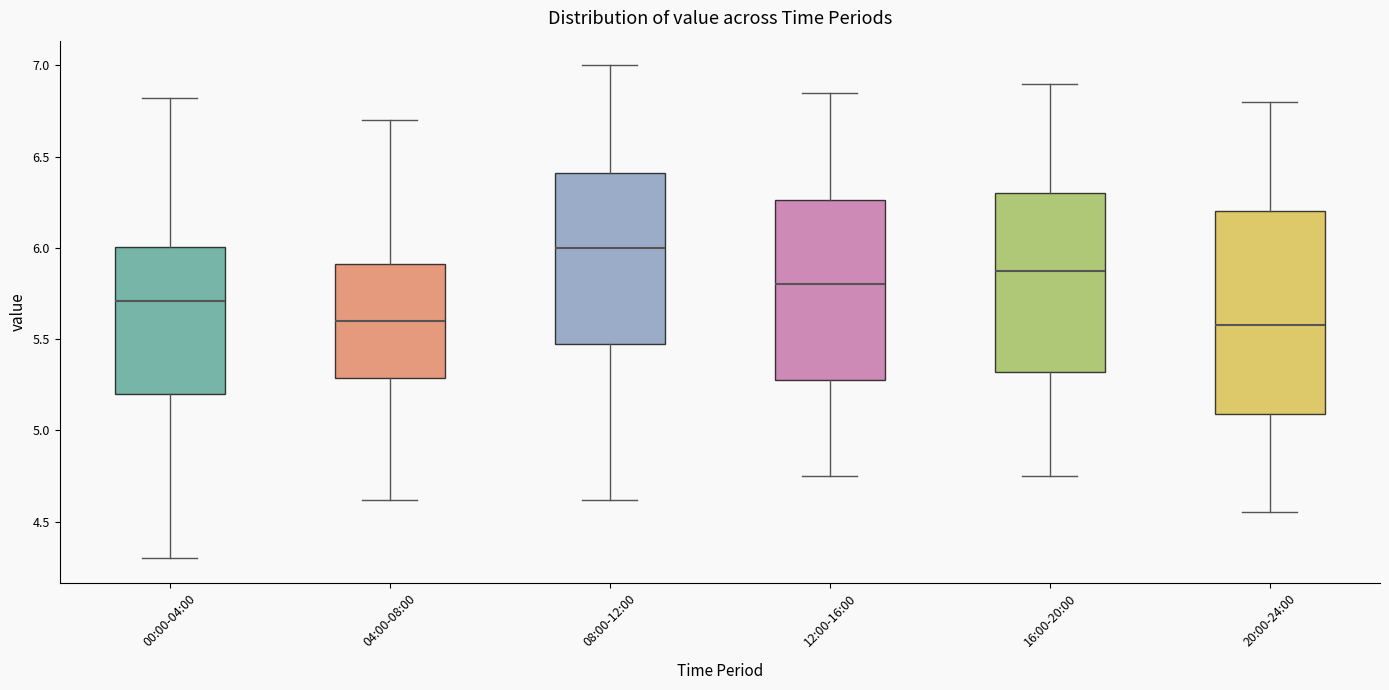

Reading left to right, read every box against the y-axis: the position of its median line, the range the box covers, and the ends of its whiskers. The values are not printed on the chart, so give them approximately, as read against the axis.

00:00-04:00: median 5.70, box 5.20 to 6.00, whiskers 4.30 to 6.80
04:00-08:00: median 5.60, box 5.30 to 5.90, whiskers 4.60 to 6.70
08:00-12:00: median 6.00, box 5.50 to 6.40, whiskers 4.60 to 7.00
12:00-16:00: median 5.80, box 5.30 to 6.25, whiskers 4.75 to 6.85
16:00-20:00: median 5.90, box 5.30 to 6.30, whiskers 4.75 to 6.90
20:00-24:00: median 5.60, box 5.10 to 6.20, whiskers 4.55 to 6.80